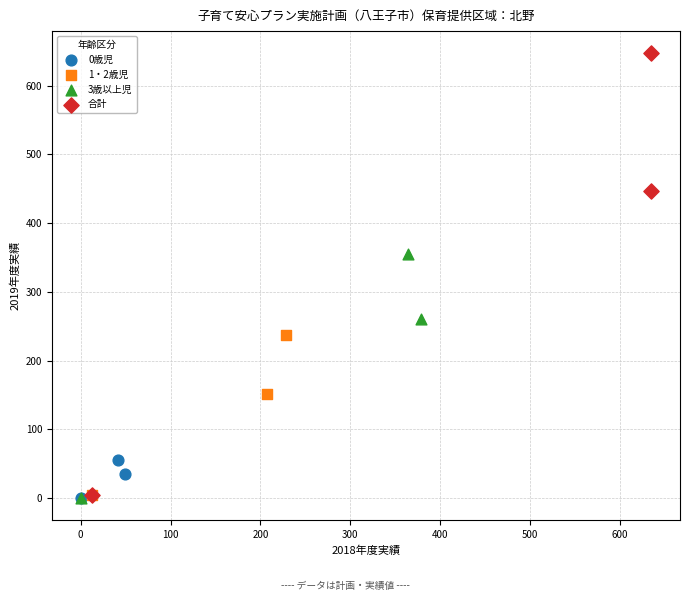

Which series has the widest spread of Y values?

合計